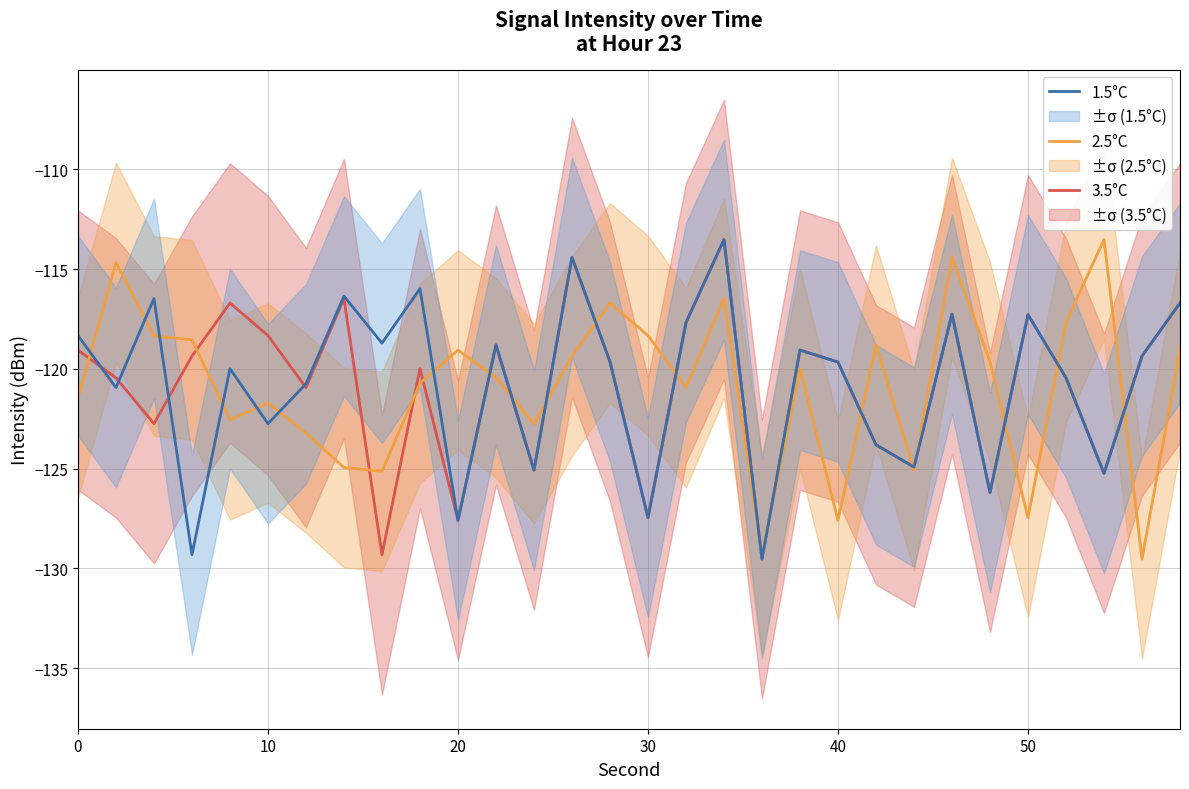

True or false: 1.5°C has a value of -30.3 at 20.

False